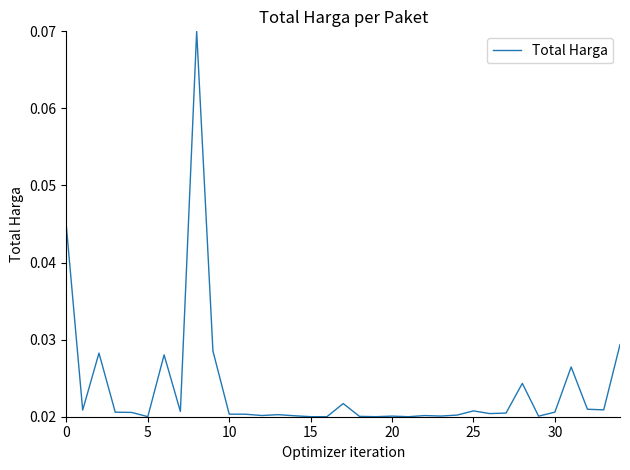

Does the chart have visible grid lines?

No